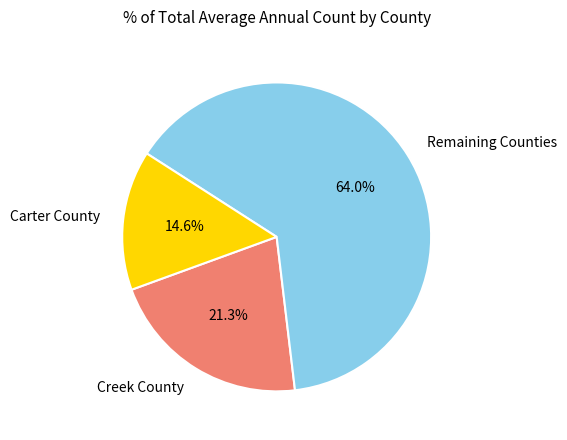

How much of the chart is everything except Creek County?

78.7%